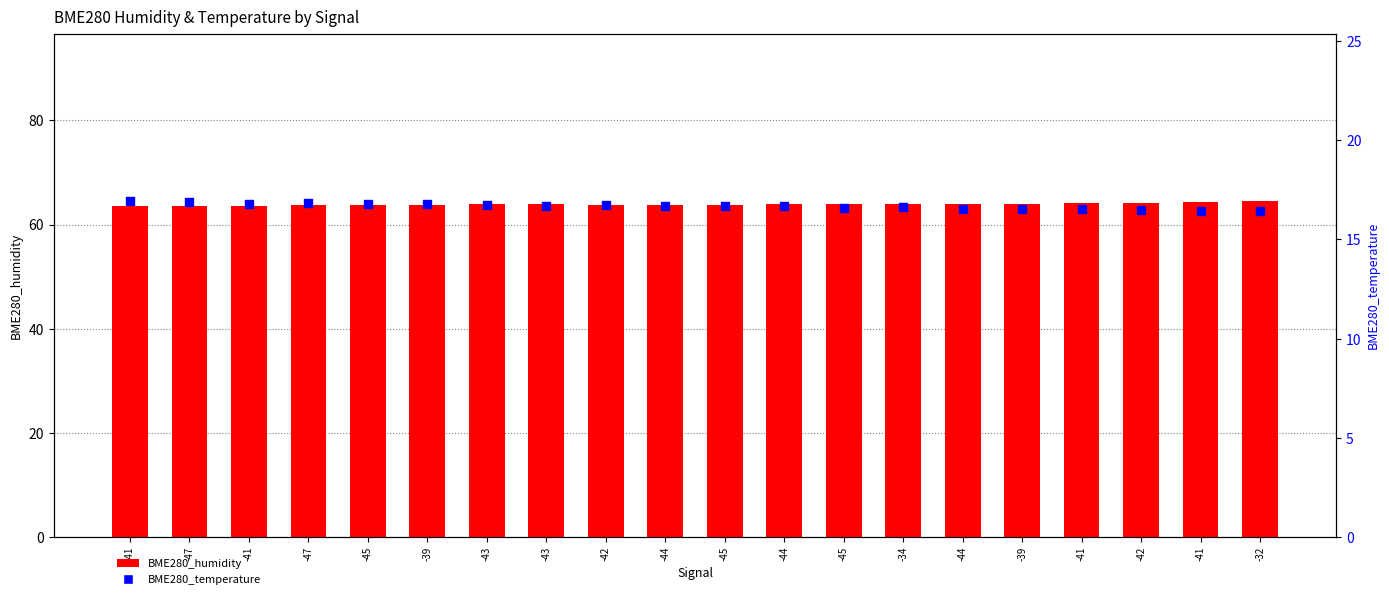

Is the value of BME280_humidity at -41 greater than the value of BME280_temperature at -32?

Yes